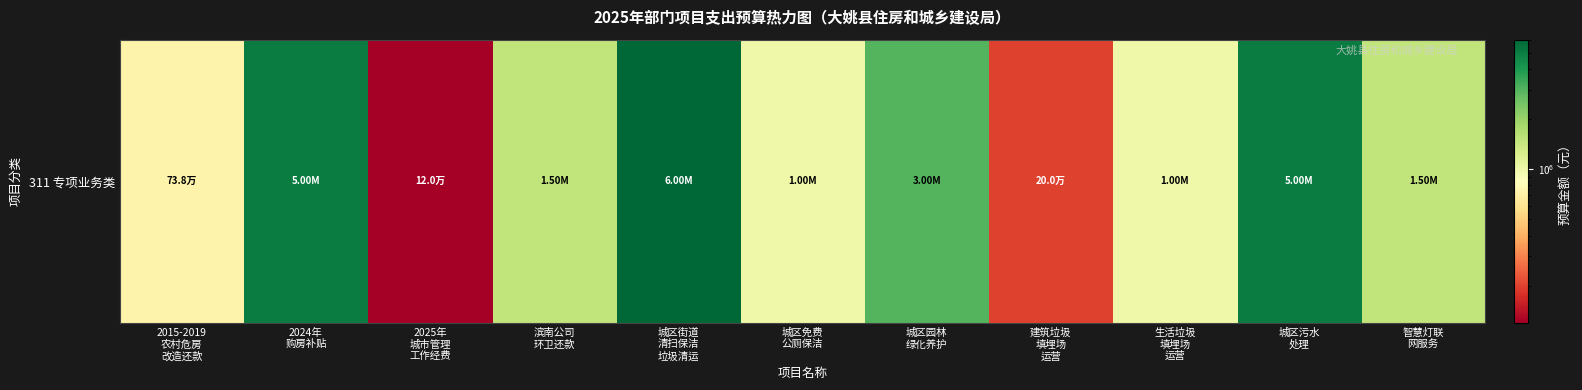

Reading left to right, transcribe all the data shown in this chart.

738175.3	5000000.0	120000.0	1500000.0	6000000.0	1000000.0	3000000.0	200000.0	1000000.0	5000000.0	1500000.0